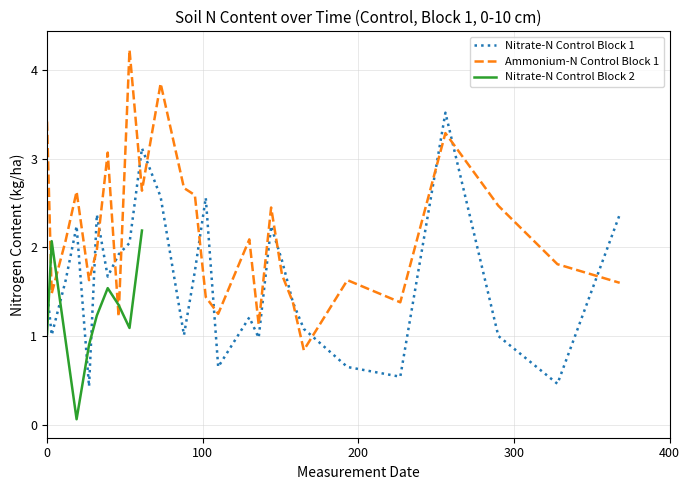

The Nitrate-N Control (0-10 cm) series shows 2.6 at 2013-05-13. True or false?

True